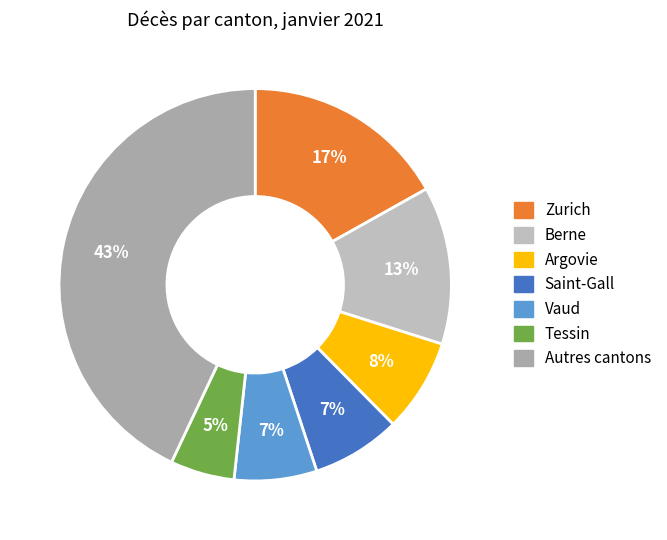

Count the number of slices in the pie.

7